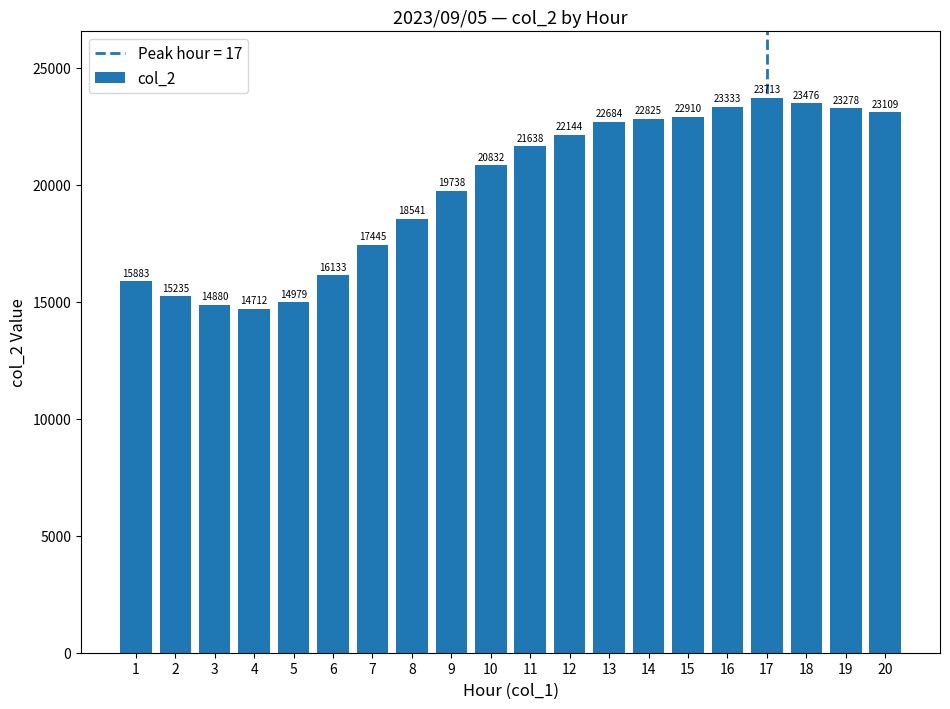

What is the value of the 17th bar from the left?

23713